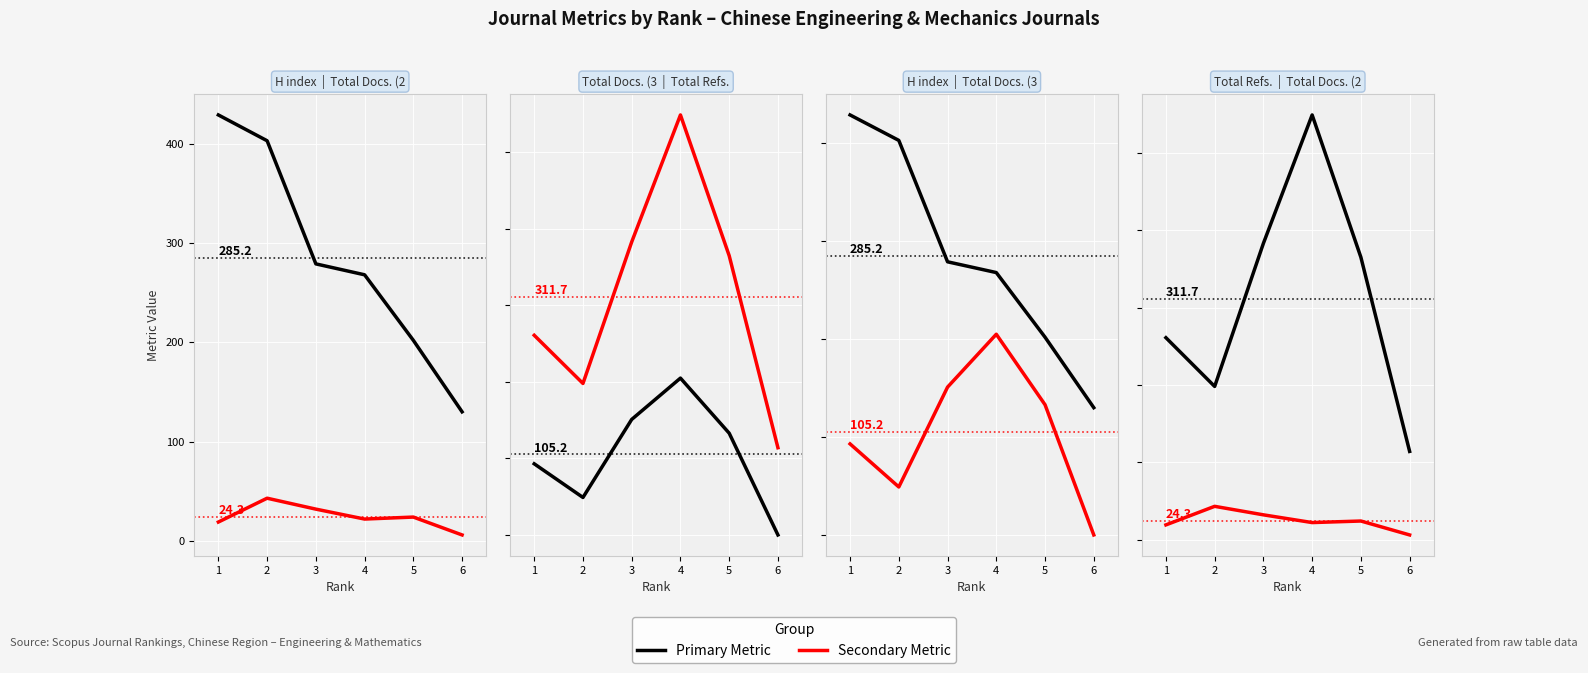

In Total Docs. (2011), how many points are higher than both neighbors (excluding endpoints)?

2